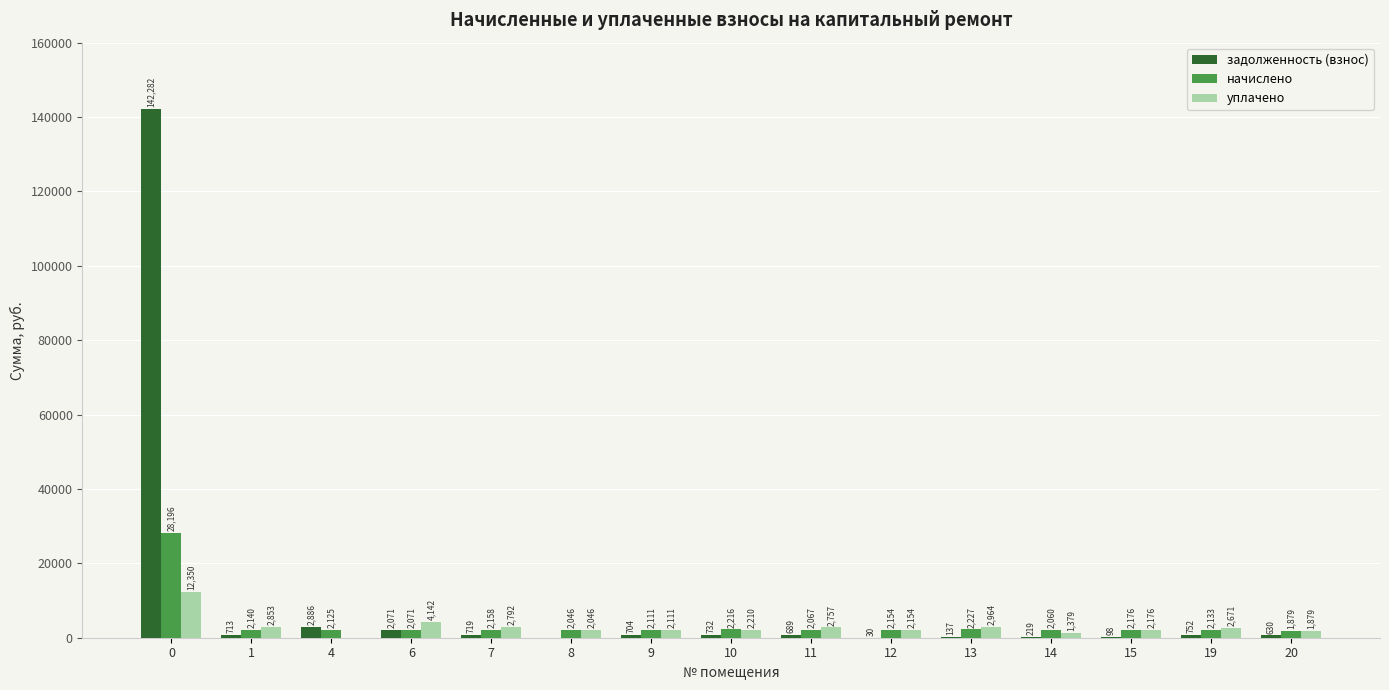

Between 0 and 4, which series saw the biggest shift?

задолженность (взнос)